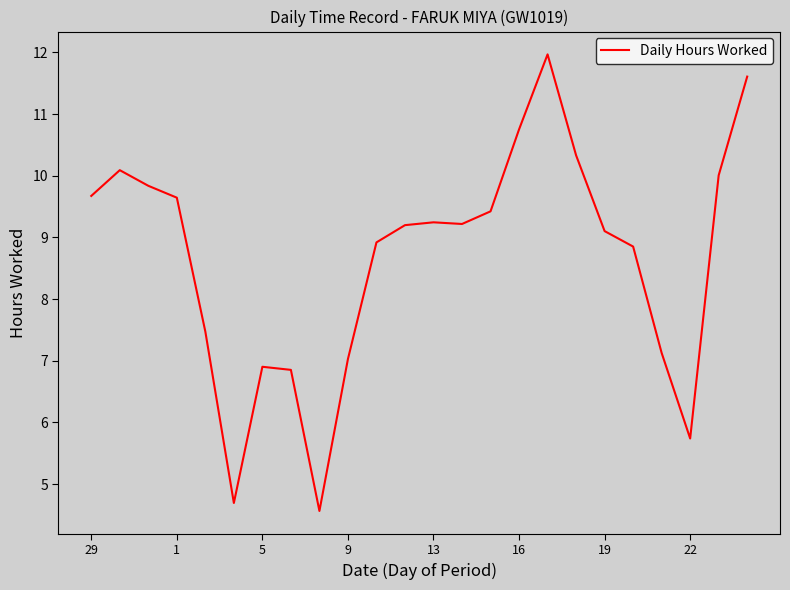

Count the number of categories in the chart.

24